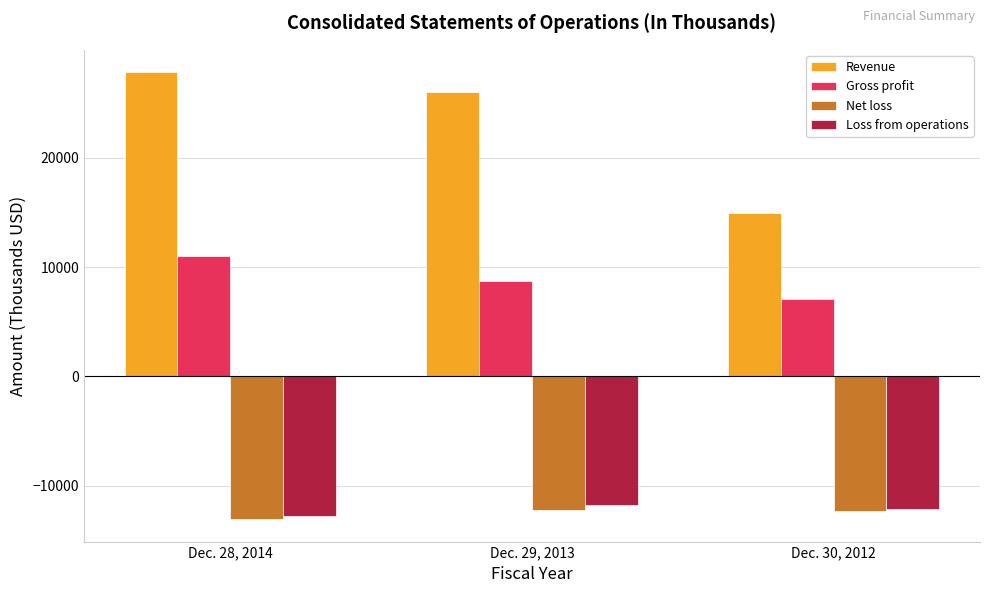

Read the Net loss value at Dec. 29, 2013.

-12276